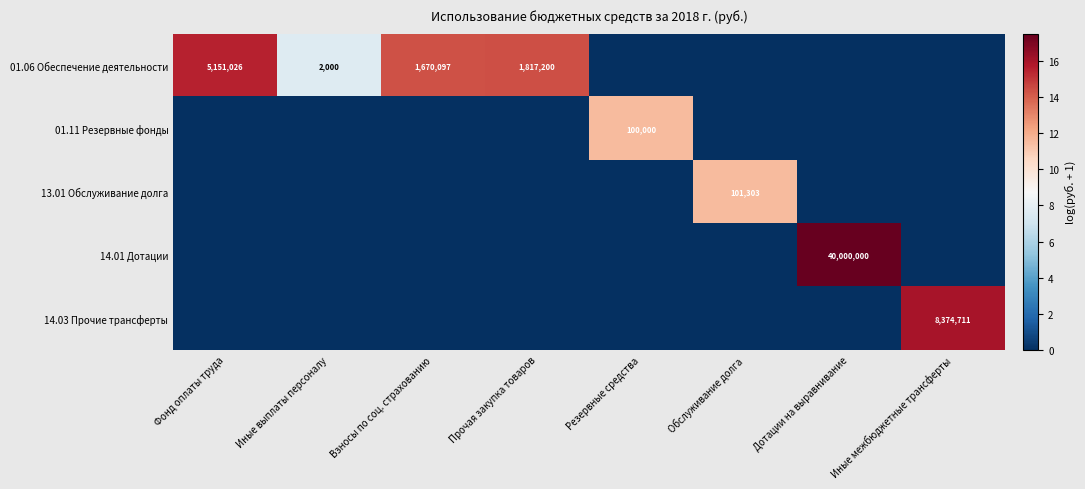

True or false: 01.06 Обеспечение деятельности has a value of 1670097 at Взносы по соц. страхованию.

True